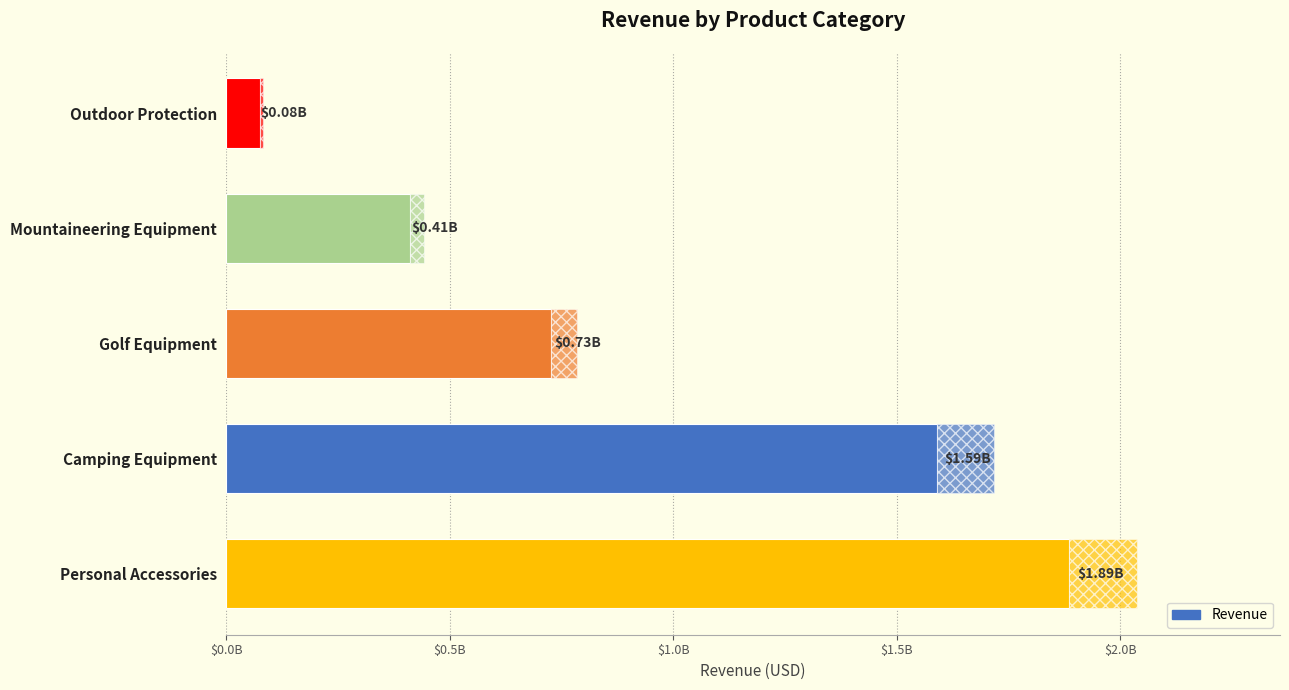

What is the minimum value shown in the chart?

75994296.2